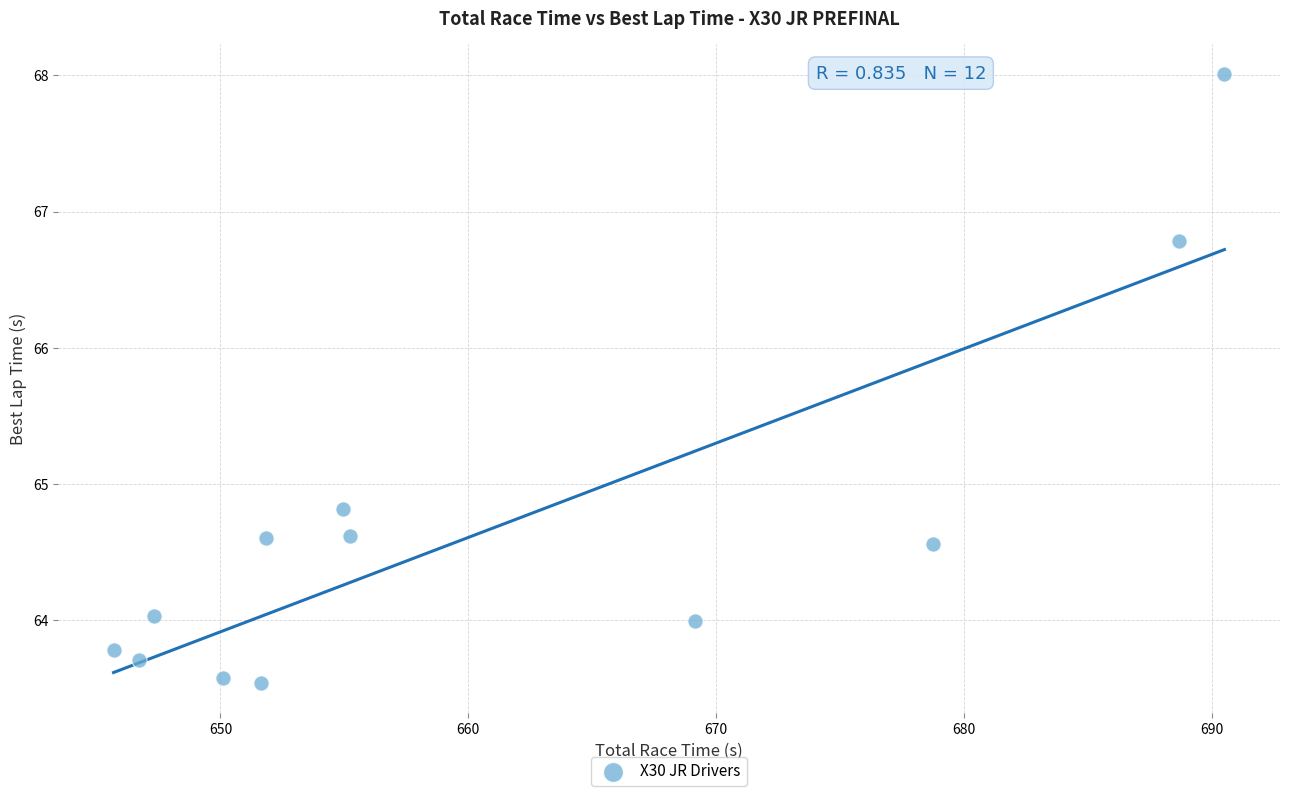

What is the average X value?

660.9